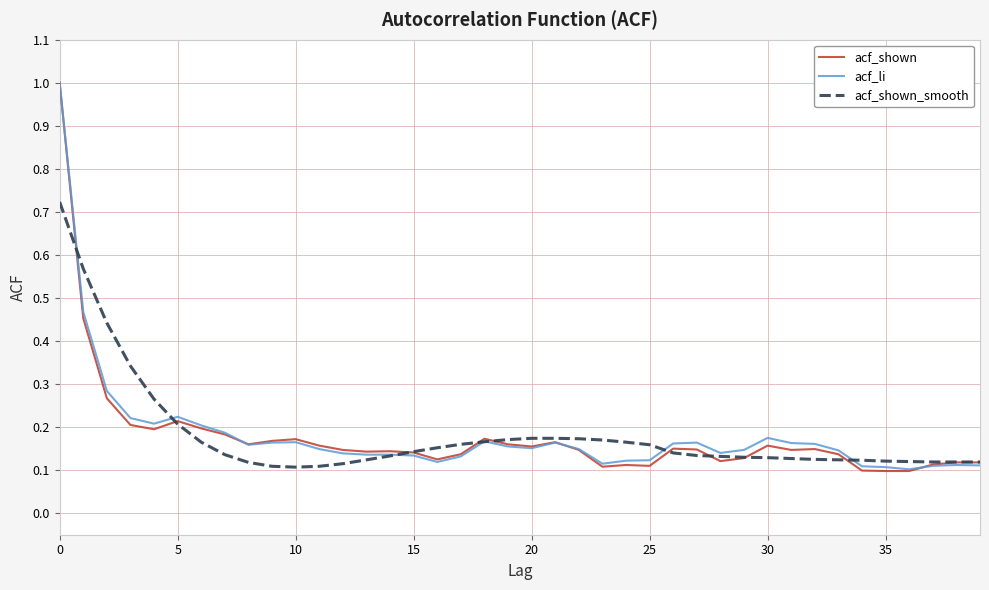

Which series has the widest spread of values?

acf_shown